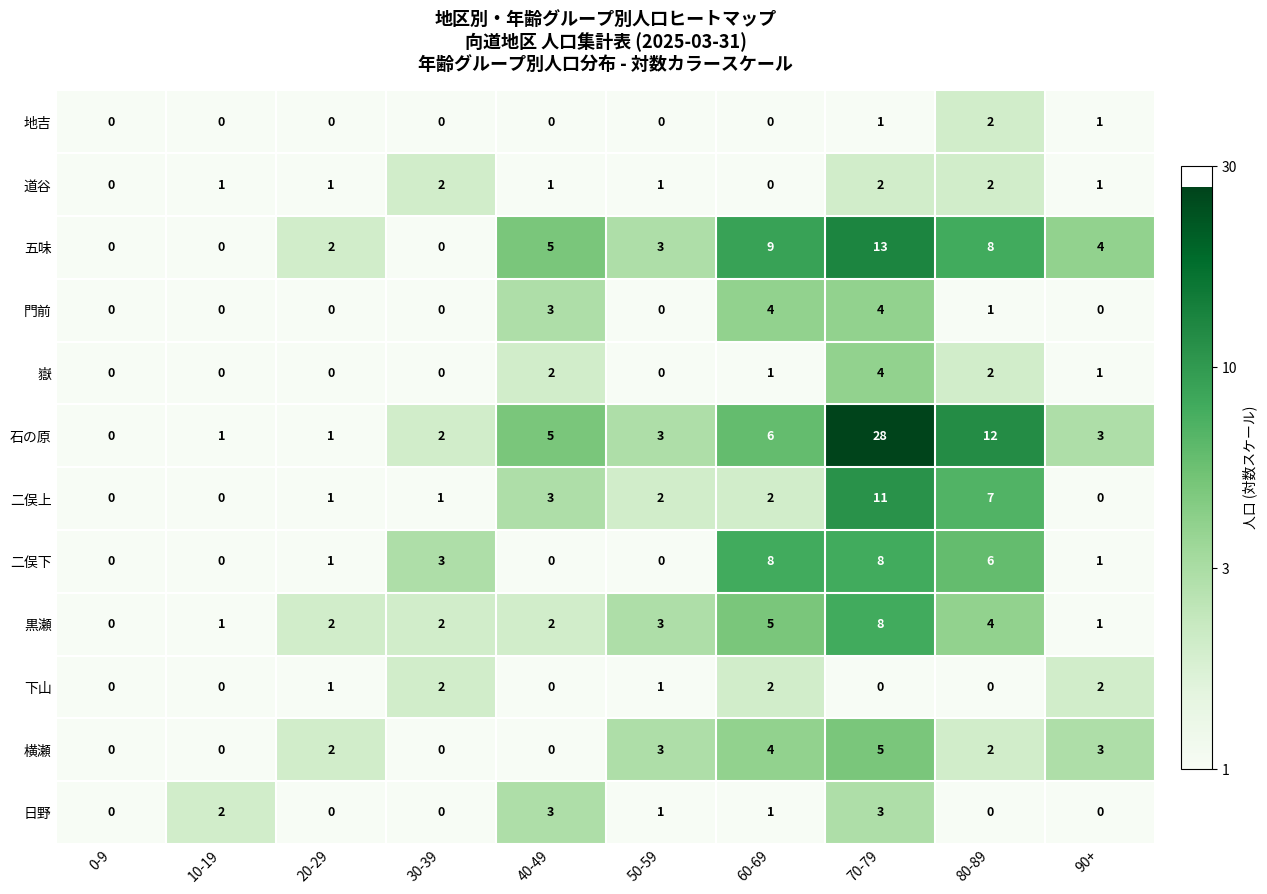

Which series has the largest total across all categories?

石の原